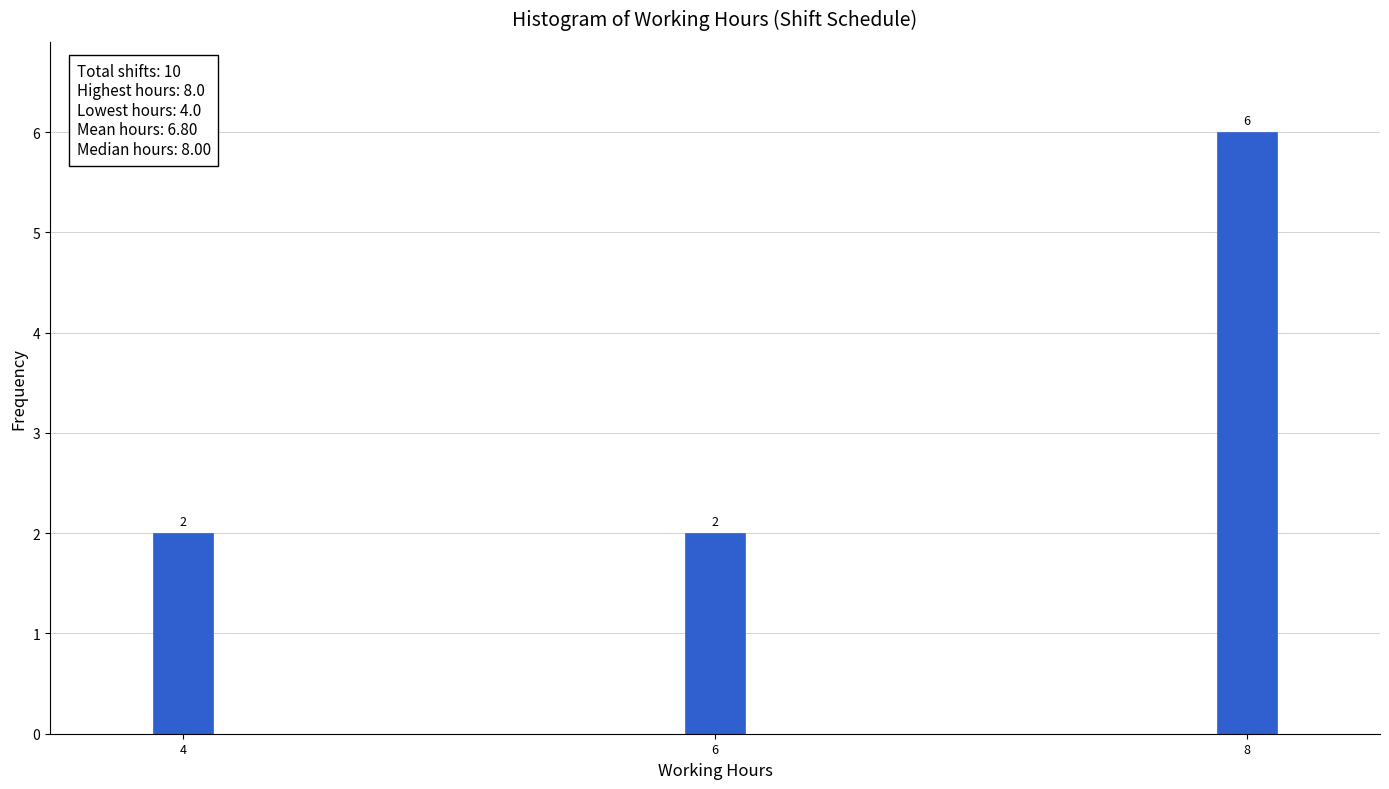

Around what value on the x-axis is the tallest bar? Give the approximate position of its centre, as read against the axis.

8.0